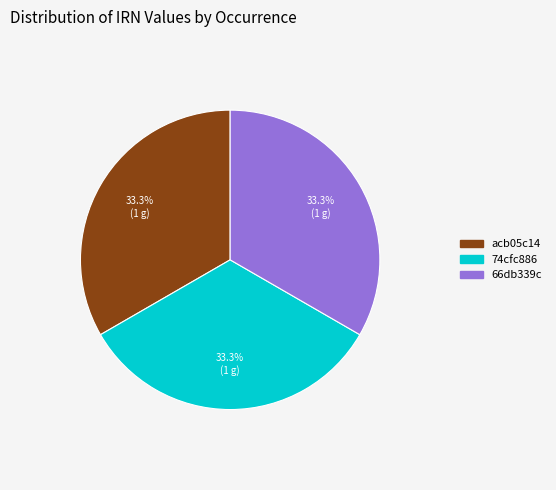

Approximately how many times larger is the value at 74cfc886 compared to 66db339c?

1.0